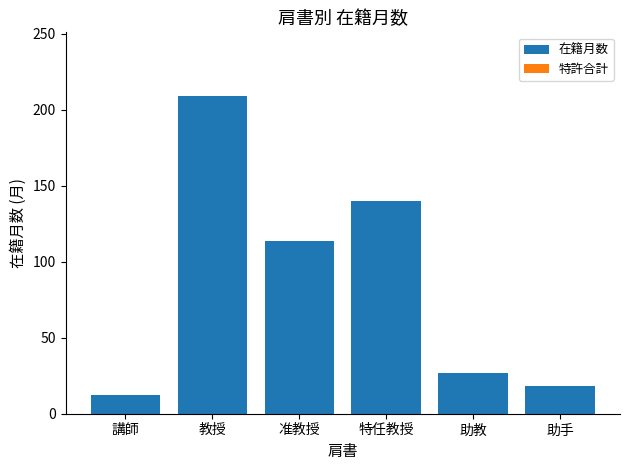

What is the maximum value shown in the chart?

209.0